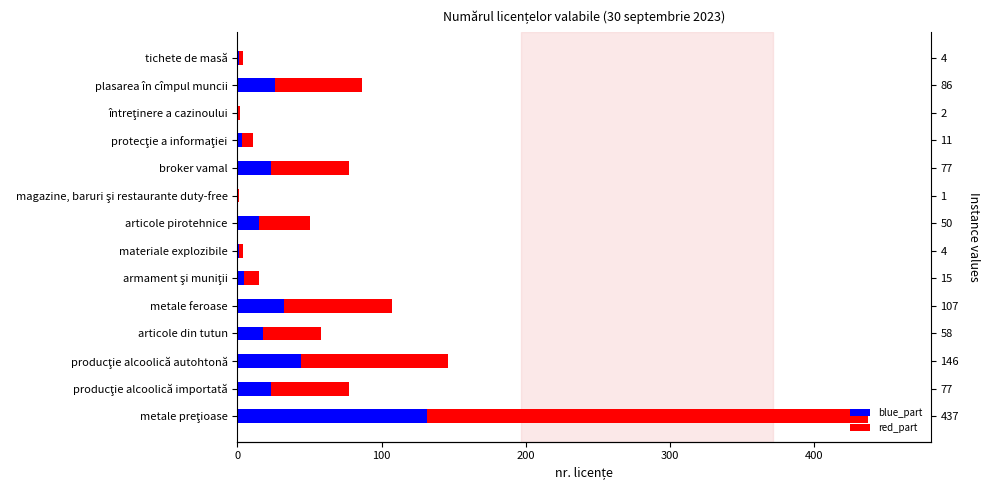

Is it true that red_part equals 90.5 at broker vamal?

False